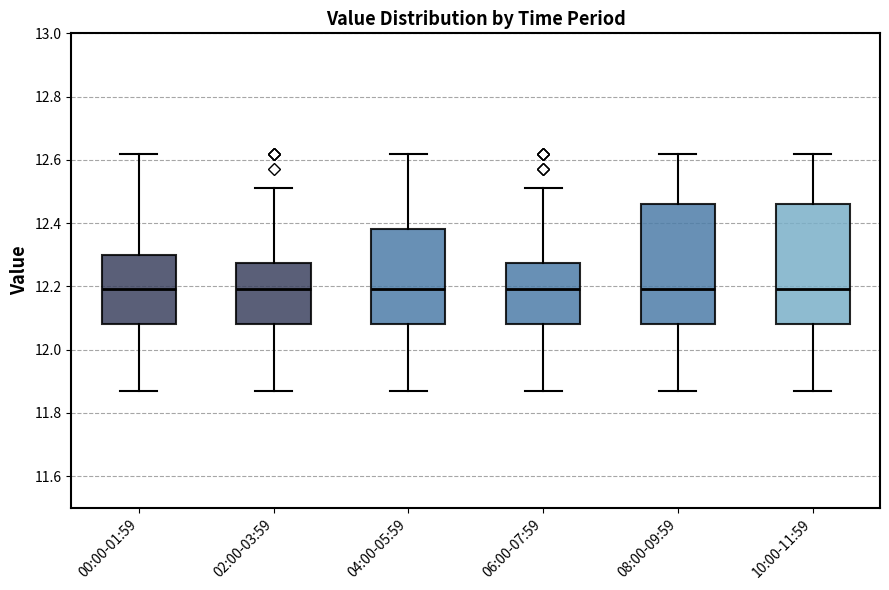

Where is the lower edge of the box for 08:00-09:59 on the y-axis? The values are not printed on the chart, so give them approximately, as read against the axis.

12.08